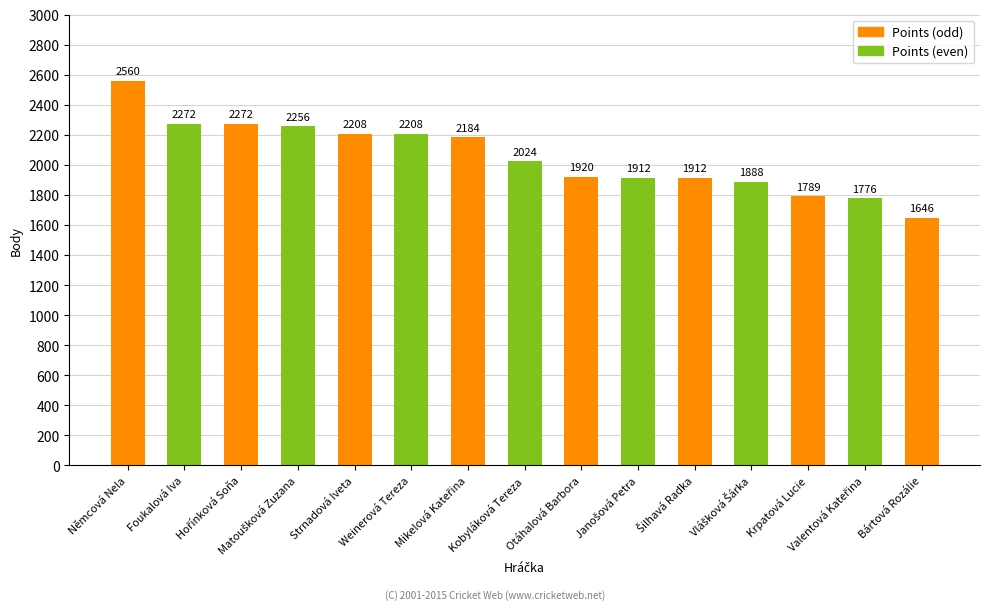

How many values are below 2024?

7